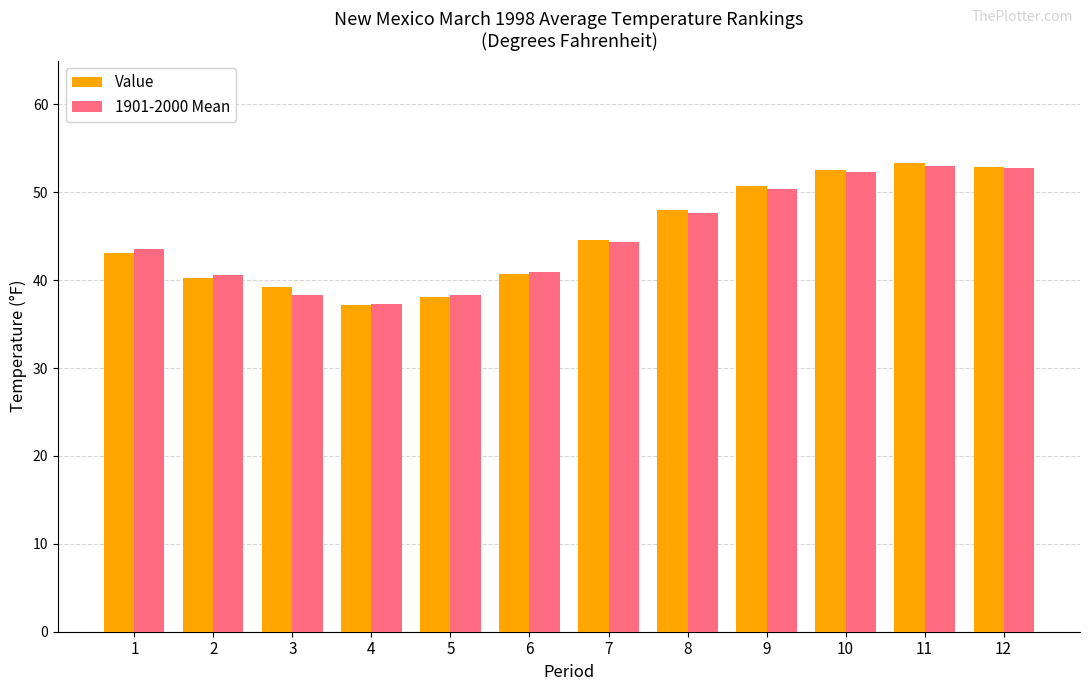

What is the lowest value of the Value series?

37.2